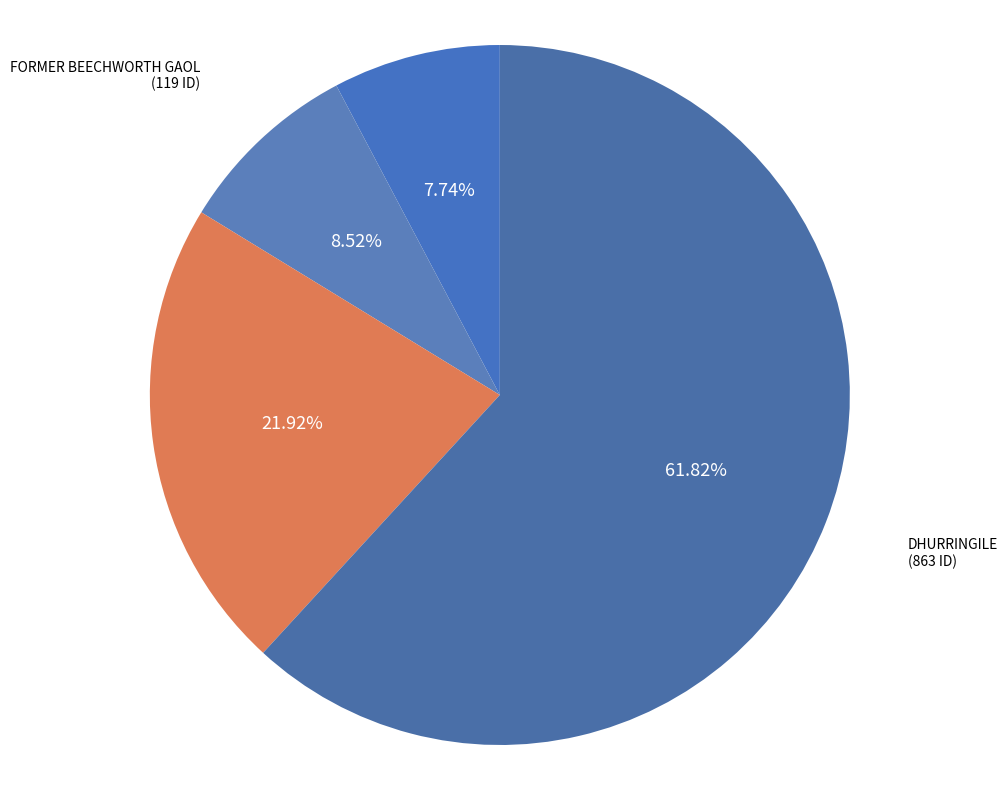

True or false: FORMER BEECHWORTH GAOL accounts for 9% of the total.

True